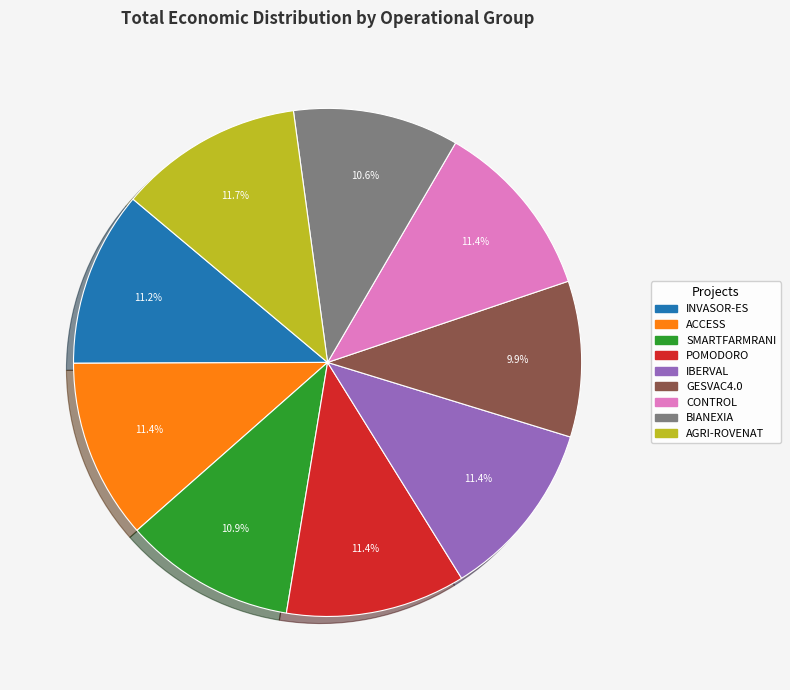

What is the ratio of the value at BIANEXIA to the value at GESVAC4.0?

1.1